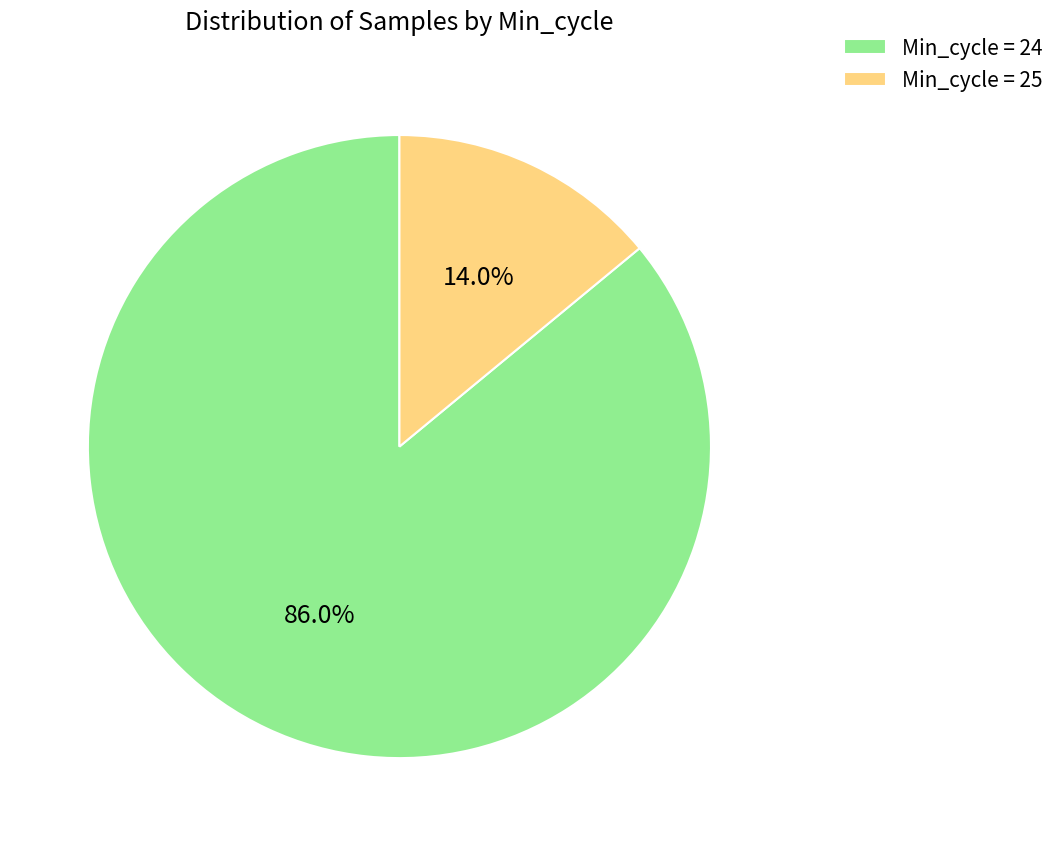

How many slices are in this pie chart?

2